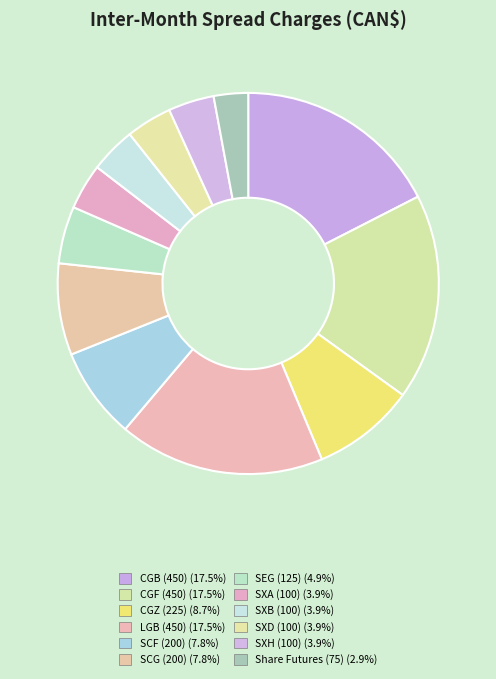

Combined, do SXB (100) and SXH (100) account for over 50%?

No